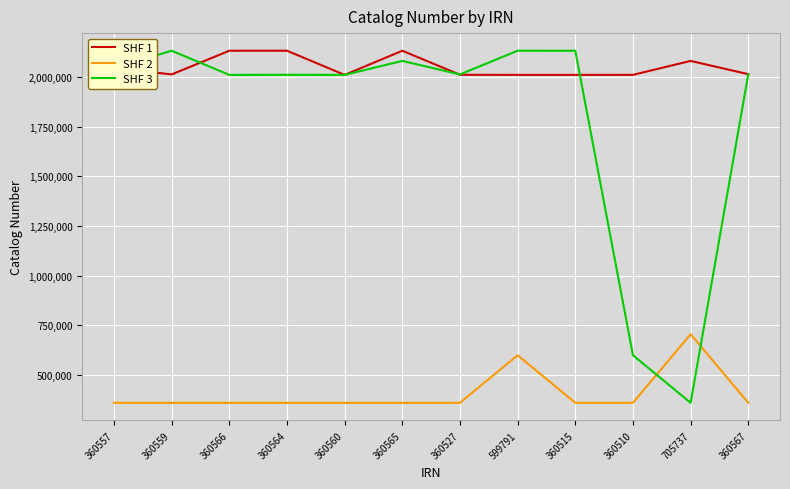

What is the minimum value for SHF 1?

2010880